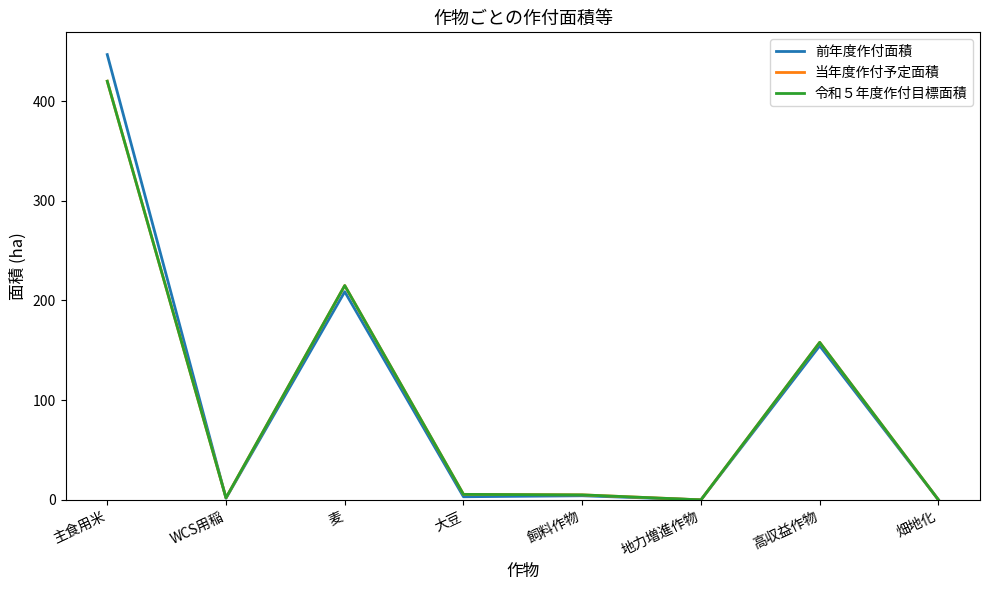

Does the chart have visible grid lines?

No